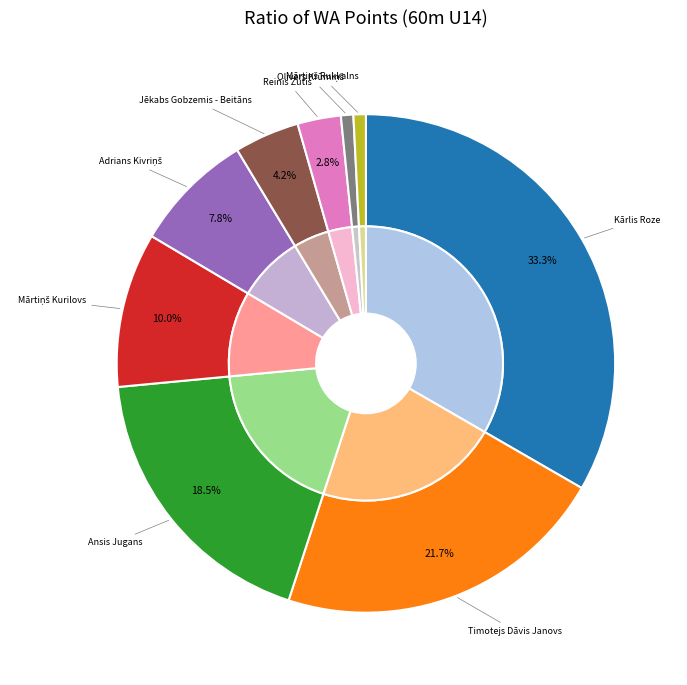

Which slice is the smallest?

Olivers Krūmiņš